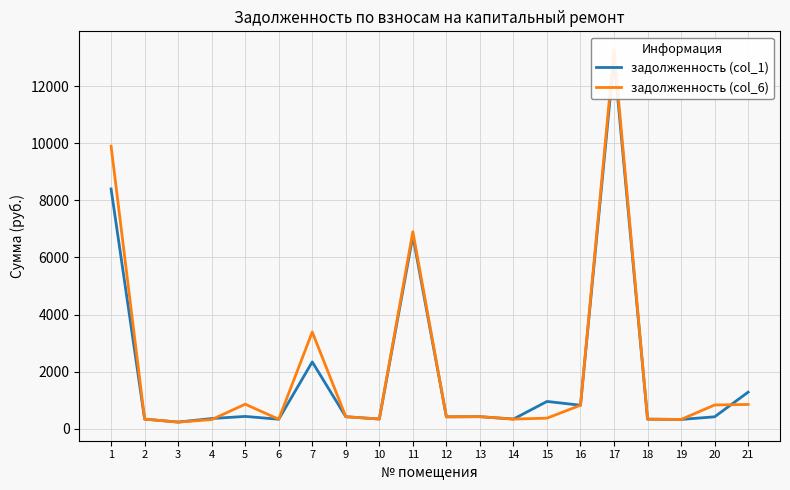

Is it true that задолженность (col_1) equals 322.6 at 19?

True